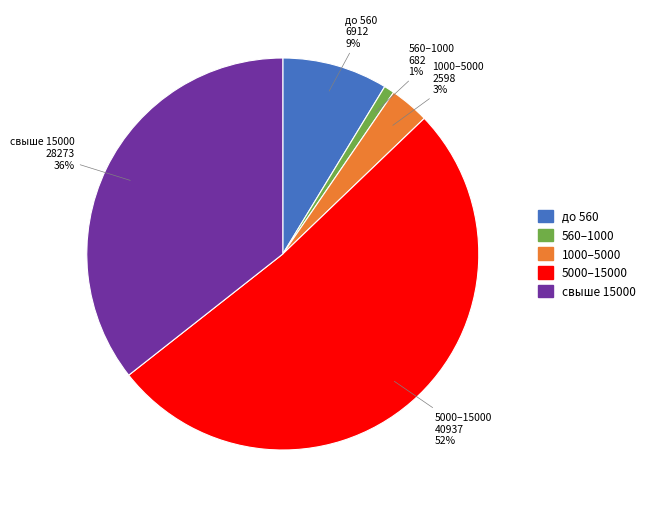

Count the number of slices in the pie.

5